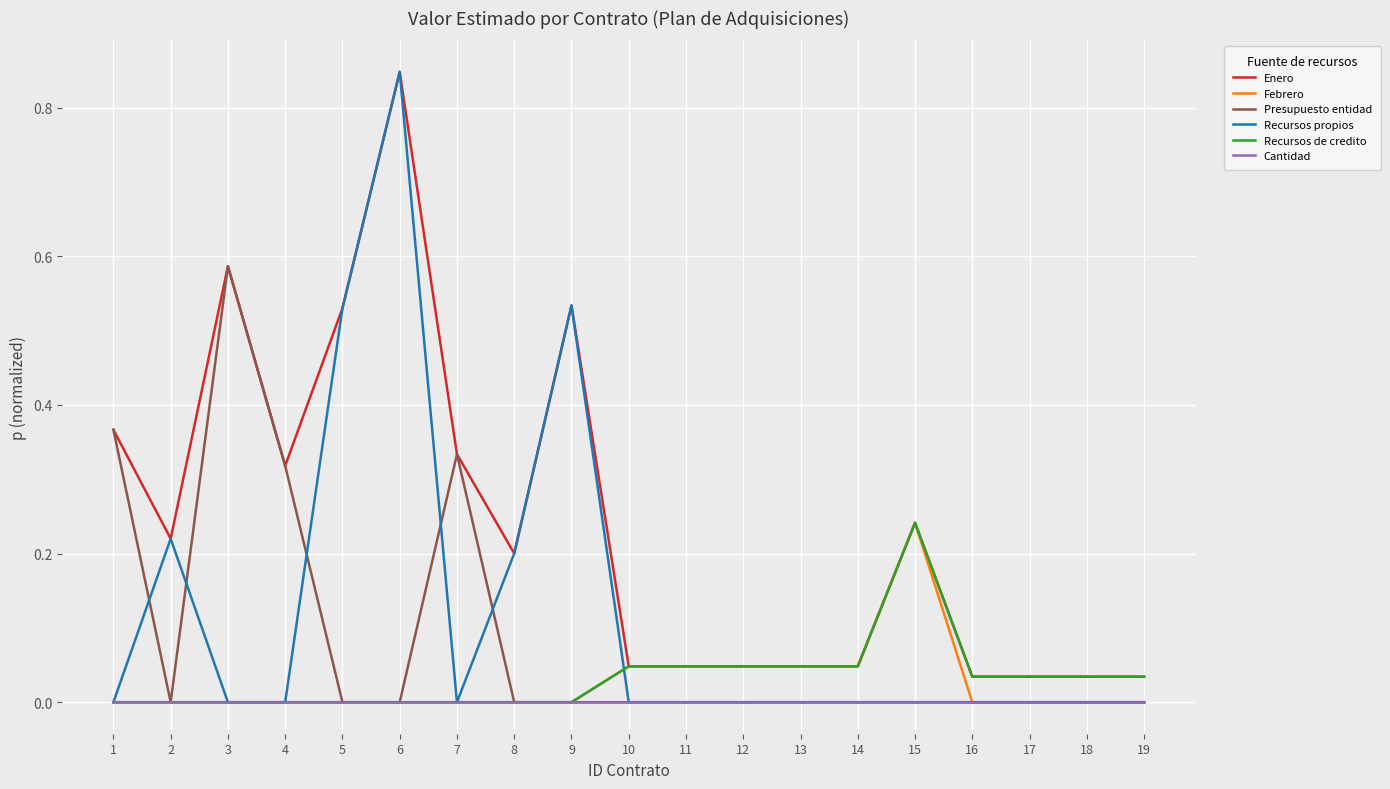

Is the value of Enero at 5 greater than the value of Recursos de credito at 19?

Yes